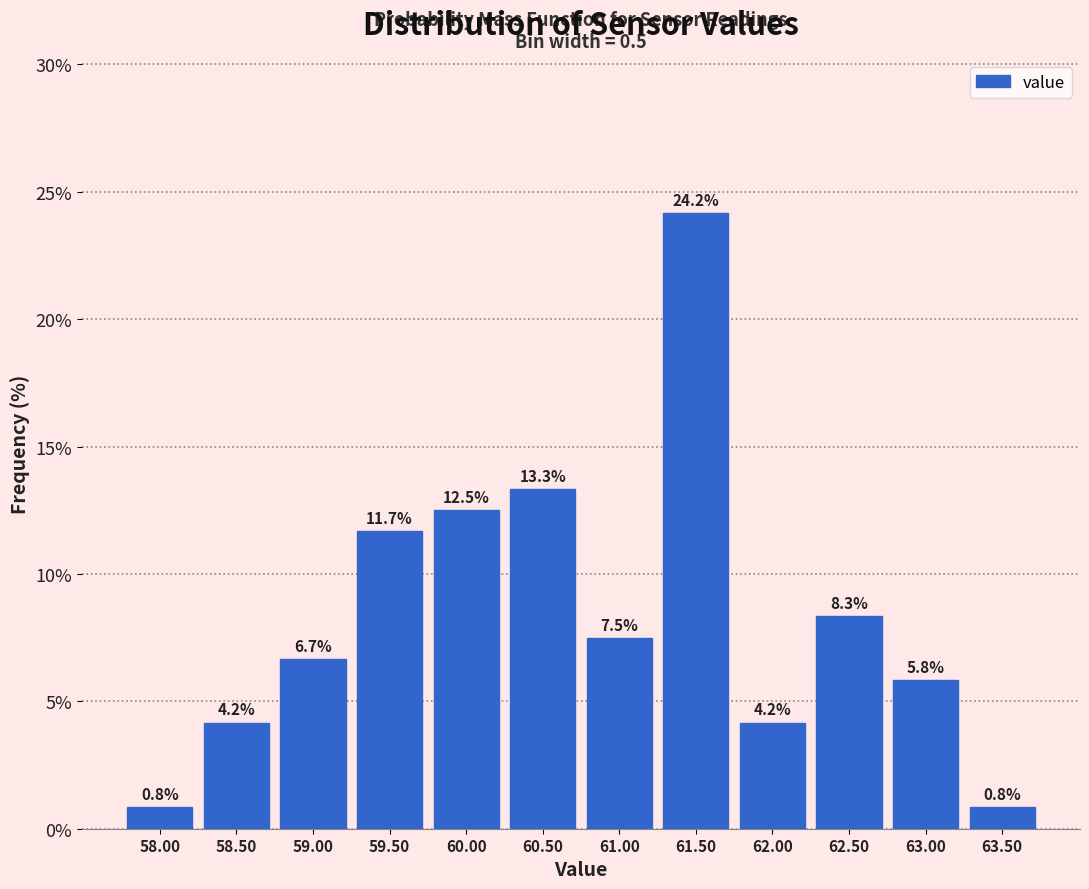

Over which range of the x-axis is the bar tallest?

61.25 to 61.75